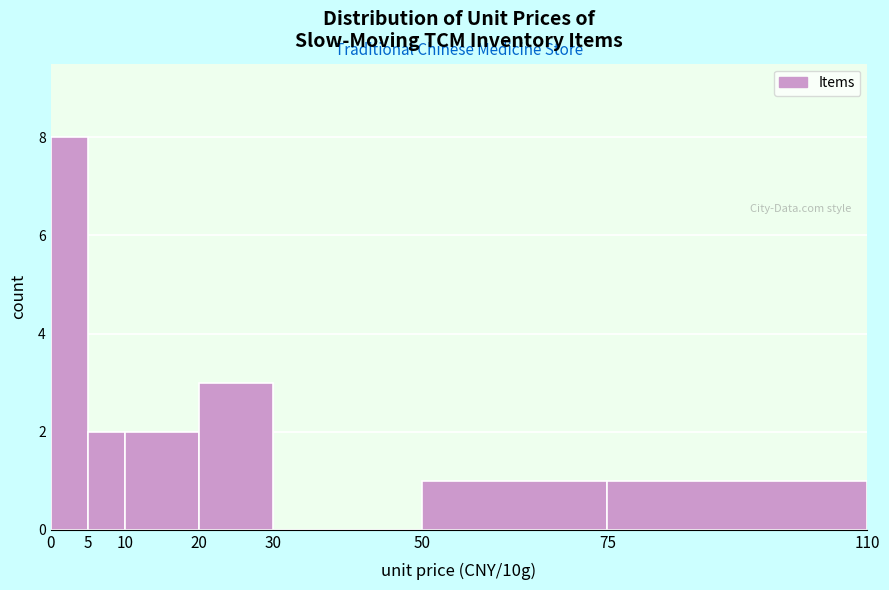

What is the height of the bar covering 0 to 5 on the x-axis? The values are not printed on the chart, so give them approximately, as read against the axis.

8